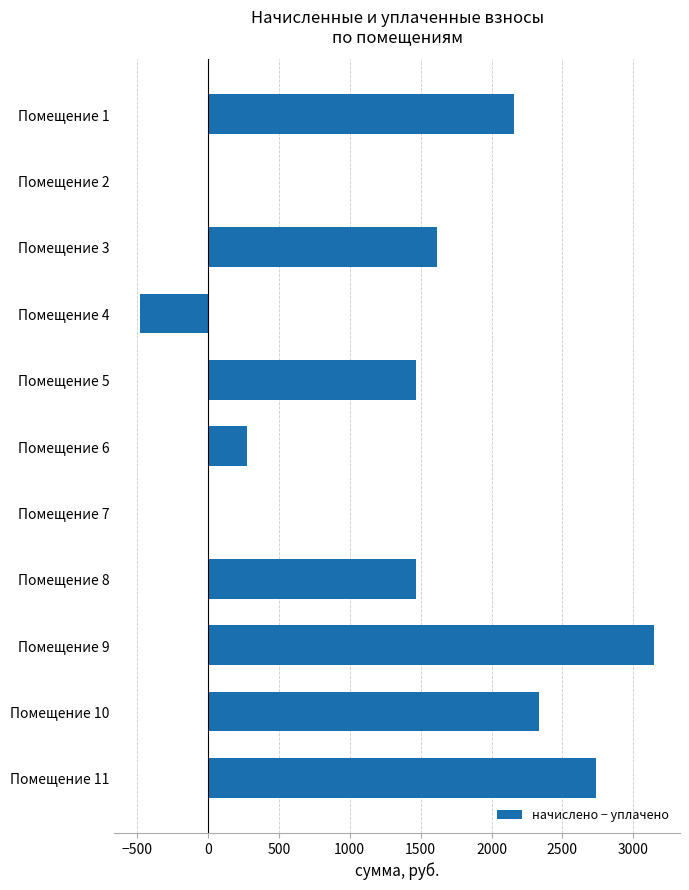

What is the change in value from Помещение 9 to Помещение 10?

-810.9